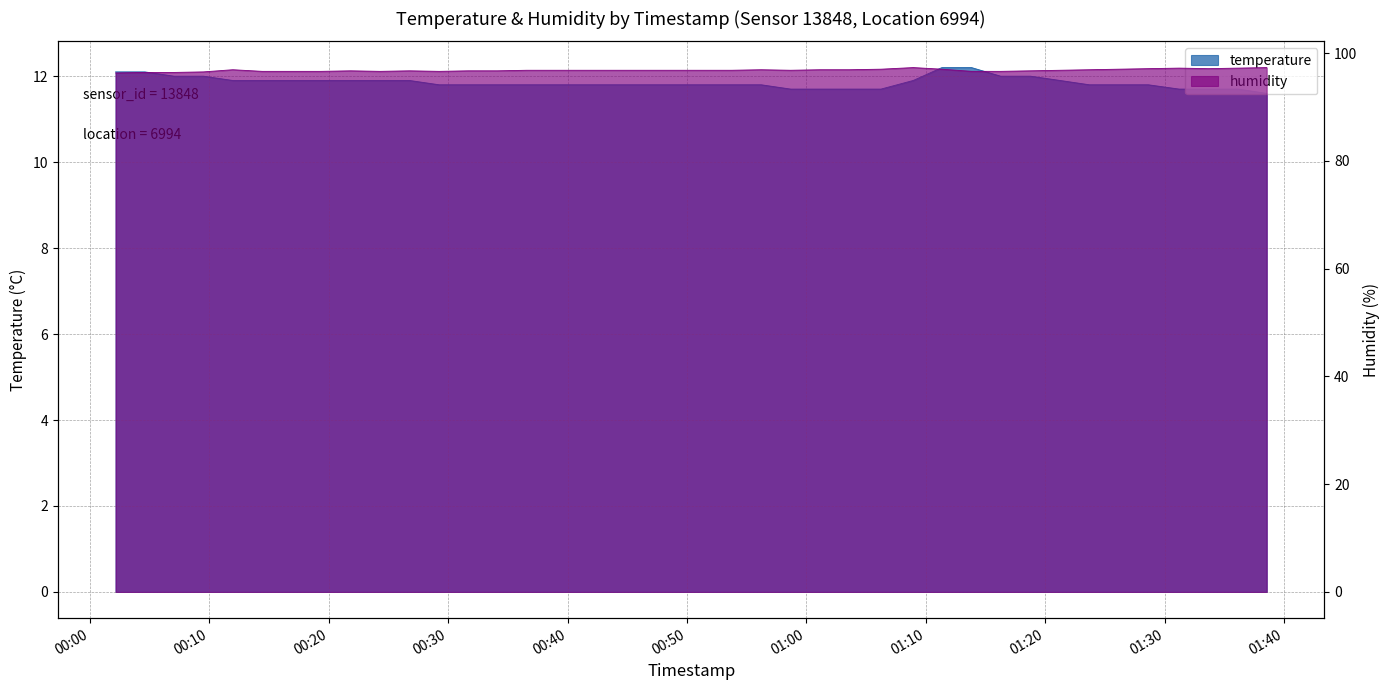

Reading left to right, list all the values displayed in this chart.

temperature: 2023-05-27T00:02:09=12.1	2023-05-27T00:04:36=12.1	2023-05-27T00:07:03=12.0	2023-05-27T00:09:30=12.0	2023-05-27T00:11:58=11.9	2023-05-27T00:14:26=11.9	2023-05-27T00:16:54=11.9	2023-05-27T00:19:22=11.9	2023-05-27T00:21:50=11.9	2023-05-27T00:24:18=11.9	2023-05-27T00:26:46=11.9	2023-05-27T00:29:15=11.8	2023-05-27T00:31:41=11.8	2023-05-27T00:34:08=11.8	2023-05-27T00:36:35=11.8	2023-05-27T00:39:02=11.8	2023-05-27T00:41:29=11.8	2023-05-27T00:43:57=11.8	2023-05-27T00:46:24=11.8	2023-05-27T00:48:51=11.8	2023-05-27T00:51:18=11.8	2023-05-27T00:53:45=11.8	2023-05-27T00:56:13=11.8	2023-05-27T00:58:41=11.7	2023-05-27T01:01:08=11.7	2023-05-27T01:03:35=11.7	2023-05-27T01:06:15=11.7	2023-05-27T01:08:57=11.9	2023-05-27T01:11:21=12.2	2023-05-27T01:13:50=12.2	2023-05-27T01:16:16=12.0	2023-05-27T01:18:46=12.0	2023-05-27T01:21:15=11.9	2023-05-27T01:23:42=11.8	2023-05-27T01:26:10=11.8	2023-05-27T01:28:38=11.8	2023-05-27T01:31:13=11.7	2023-05-27T01:33:40=11.7	2023-05-27T01:36:10=11.7	2023-05-27T01:38:33=11.6
humidity: 2023-05-27T00:02:09=96.3	2023-05-27T00:04:36=96.4	2023-05-27T00:07:03=96.4	2023-05-27T00:09:30=96.5	2023-05-27T00:11:58=96.9	2023-05-27T00:14:26=96.6	2023-05-27T00:16:54=96.6	2023-05-27T00:19:22=96.6	2023-05-27T00:21:50=96.7	2023-05-27T00:24:18=96.6	2023-05-27T00:26:46=96.7	2023-05-27T00:29:15=96.6	2023-05-27T00:31:41=96.7	2023-05-27T00:34:08=96.7	2023-05-27T00:36:35=96.8	2023-05-27T00:39:02=96.8	2023-05-27T00:41:29=96.8	2023-05-27T00:43:57=96.8	2023-05-27T00:46:24=96.8	2023-05-27T00:48:51=96.8	2023-05-27T00:51:18=96.8	2023-05-27T00:53:45=96.8	2023-05-27T00:56:13=96.9	2023-05-27T00:58:41=96.8	2023-05-27T01:01:08=96.9	2023-05-27T01:03:35=96.9	2023-05-27T01:06:15=97.0	2023-05-27T01:08:57=97.3	2023-05-27T01:11:21=97.0	2023-05-27T01:13:50=96.6	2023-05-27T01:16:16=96.6	2023-05-27T01:18:46=96.7	2023-05-27T01:21:15=96.8	2023-05-27T01:23:42=96.9	2023-05-27T01:26:10=97.0	2023-05-27T01:28:38=97.1	2023-05-27T01:31:13=97.2	2023-05-27T01:33:40=97.1	2023-05-27T01:36:10=97.2	2023-05-27T01:38:33=97.3